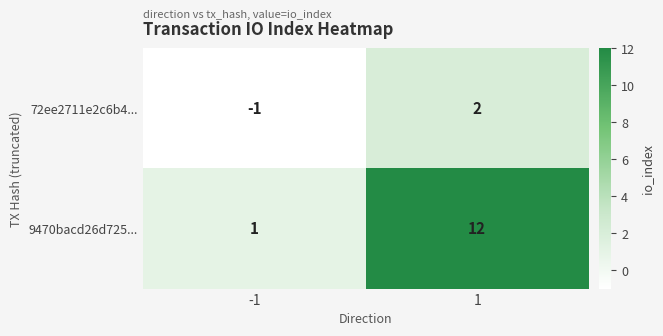

Which series changed the most between -1 and 1?

9470bacd26d725...